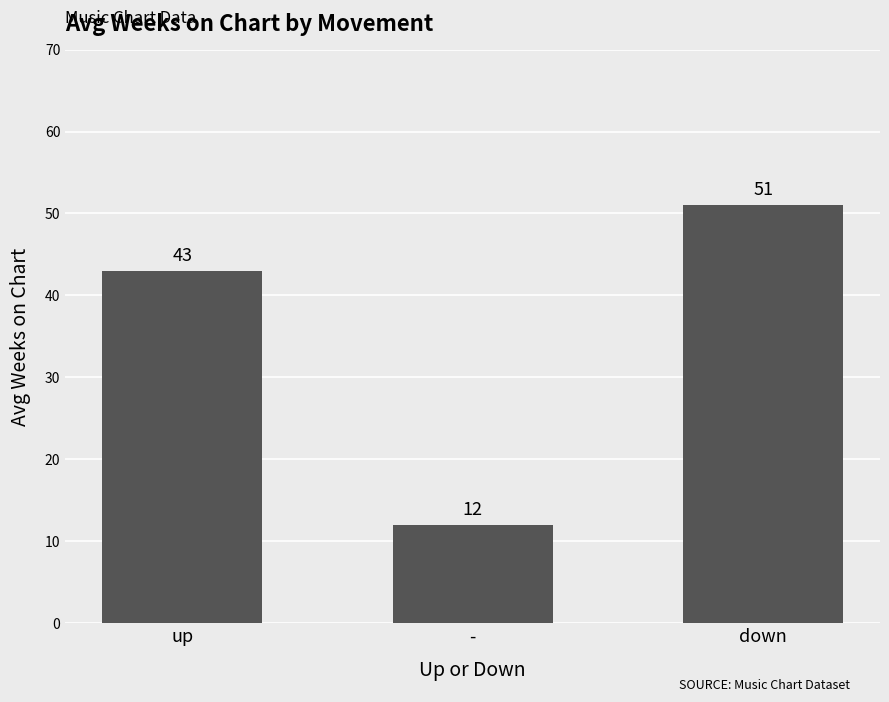

What is the ratio of the value at down to the value at up?

1.2